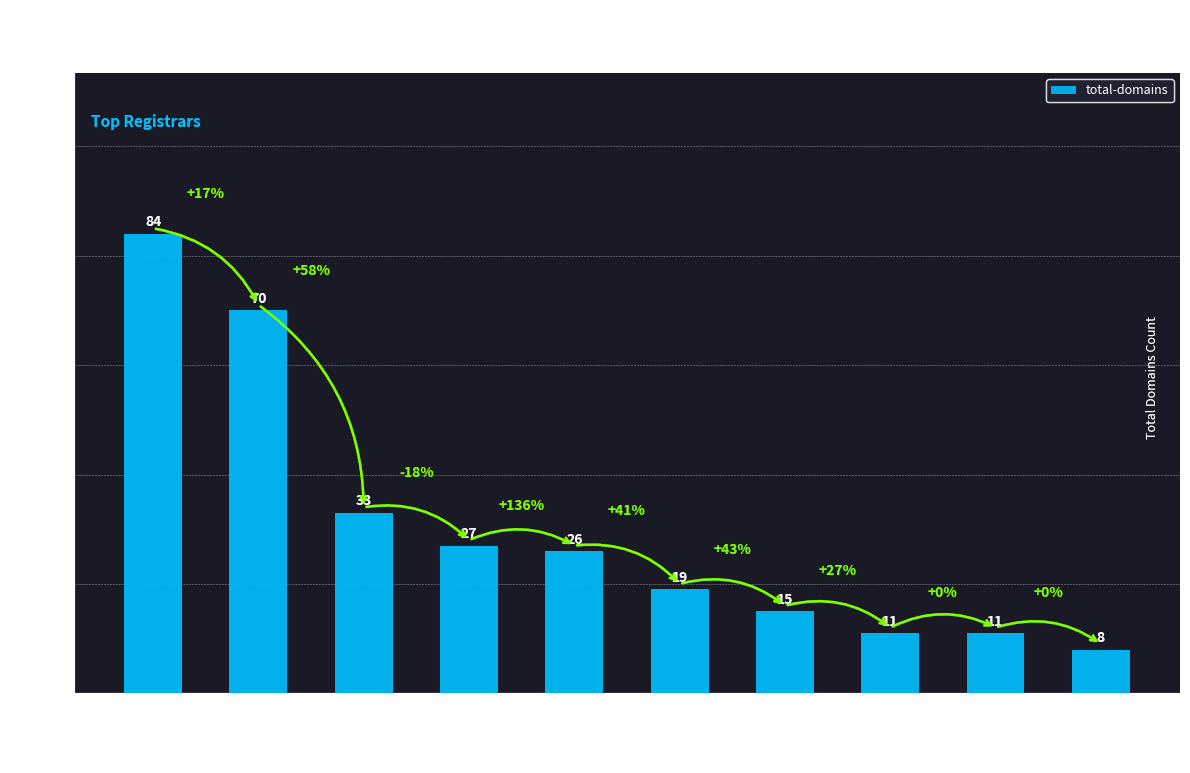

At which label does the data first exceed 26?

PSI-USA, Inc.